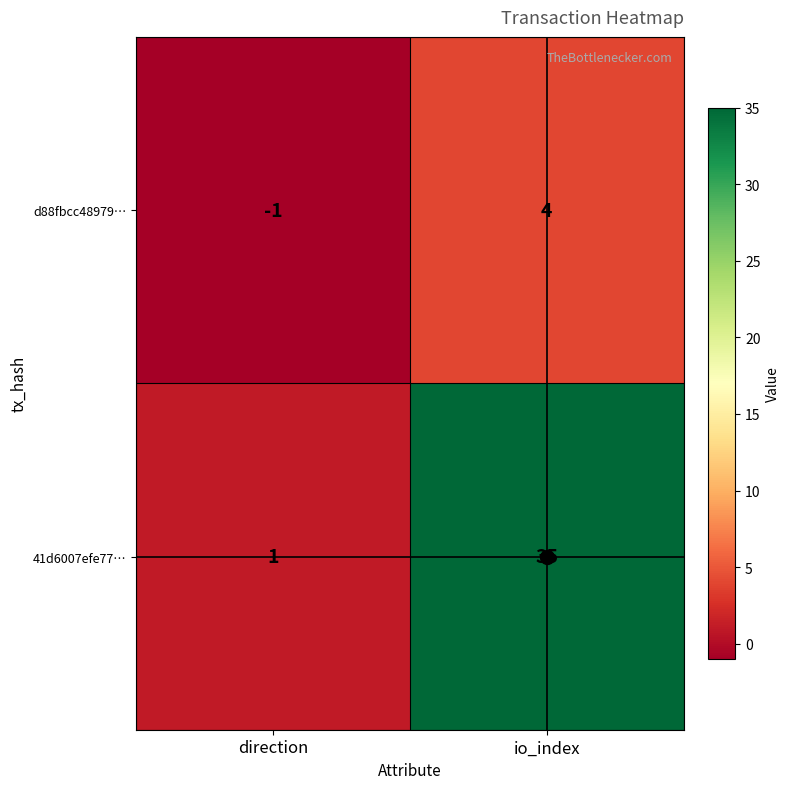

Read the 41d6007efe77… value at io_index.

35